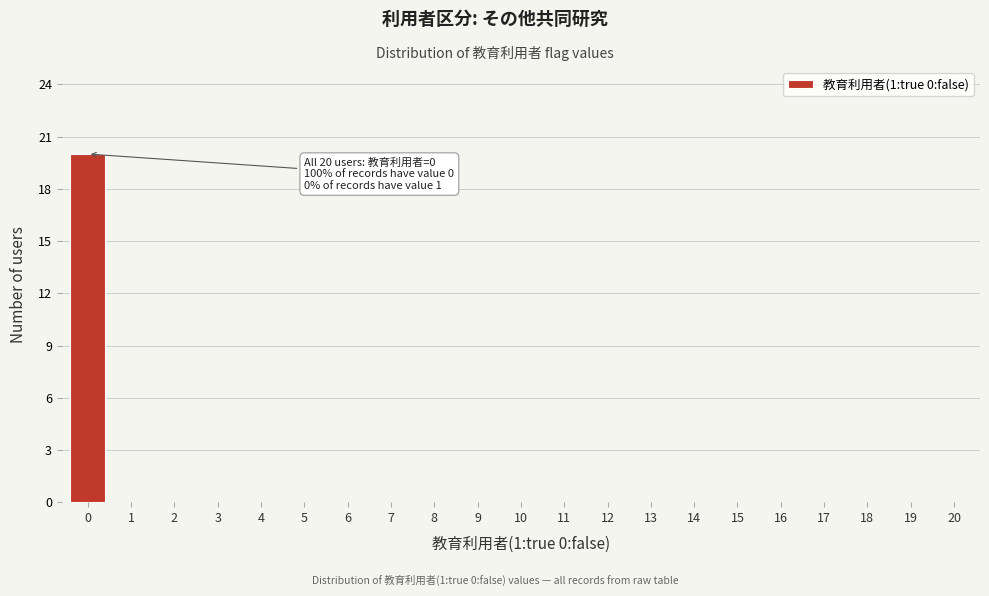

Reading right to left, list all the values displayed in this chart.

20=0	19=0	18=0	17=0	16=0	15=0	14=0	13=0	12=0	11=0	10=0	9=0	8=0	7=0	6=0	5=0	4=0	3=0	2=0	1=0	0=20